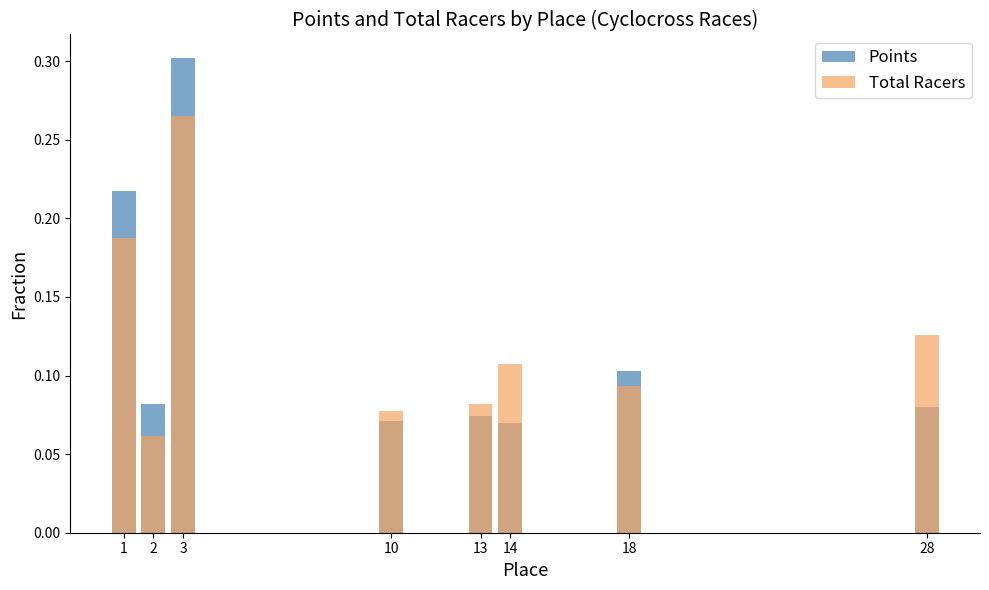

How many groups of bars are there?

8